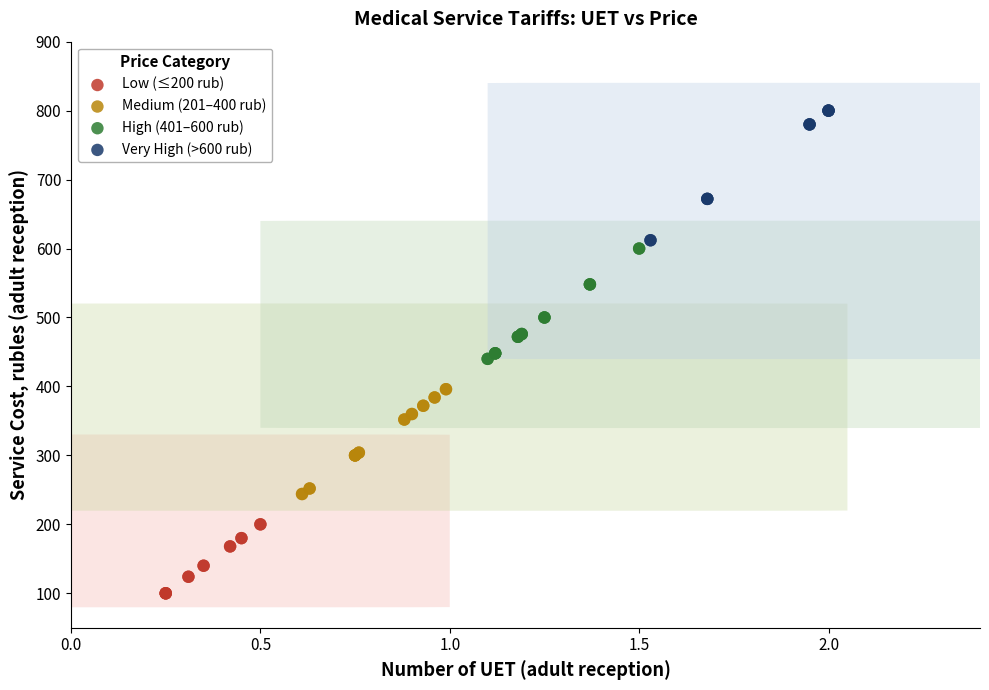

What are all the series names shown in the legend?

Low (≤200 rub), Medium (201–400 rub), High (401–600 rub), Very High (>600 rub)